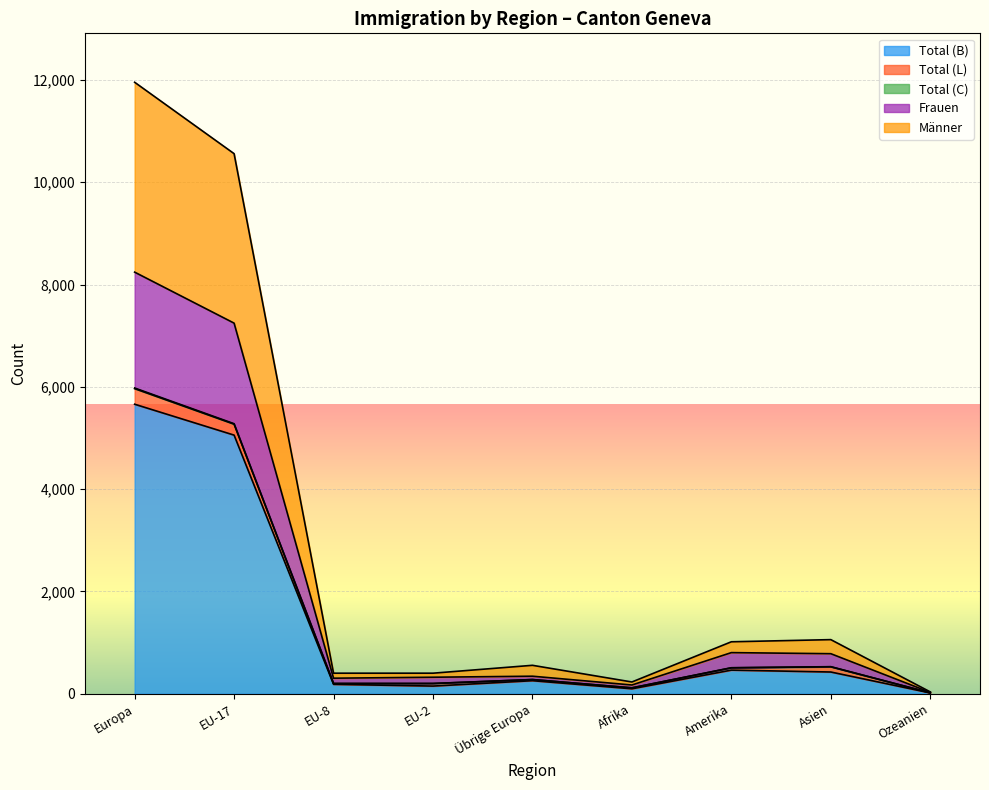

True or false: Frauen has more than 0 points higher than both neighbors.

True